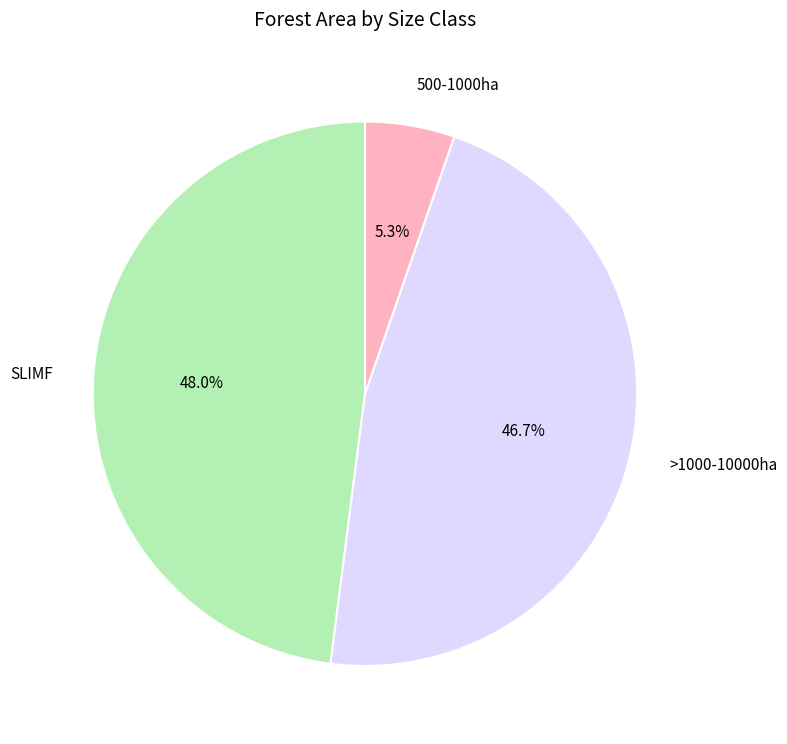

Is there any slice that represents more than half of the pie?

No